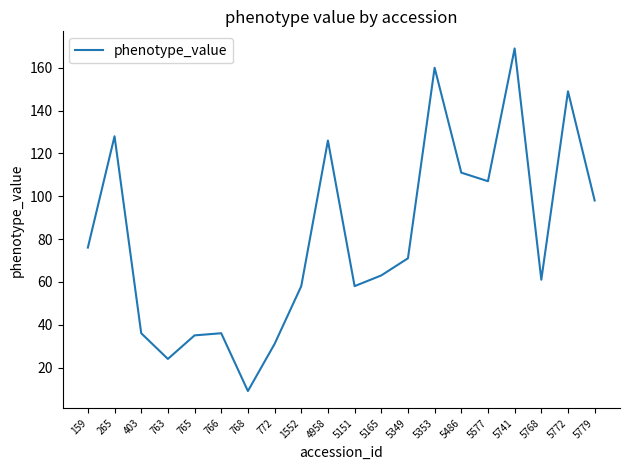

What is the difference between the maximum and minimum values?

160